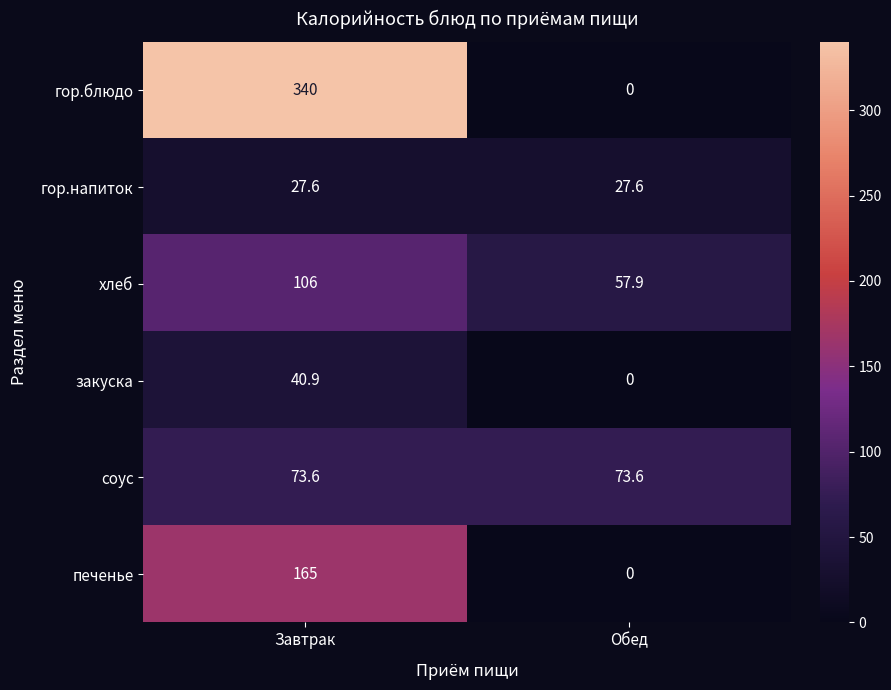

Reading left to right, list all the values displayed in this chart.

гор.блюдо: 340.0	0.0
гор.напиток: 27.6	27.6
хлеб: 106.0	57.9
закуска: 40.9	0.0
соус: 73.6	73.6
печенье: 165.0	0.0